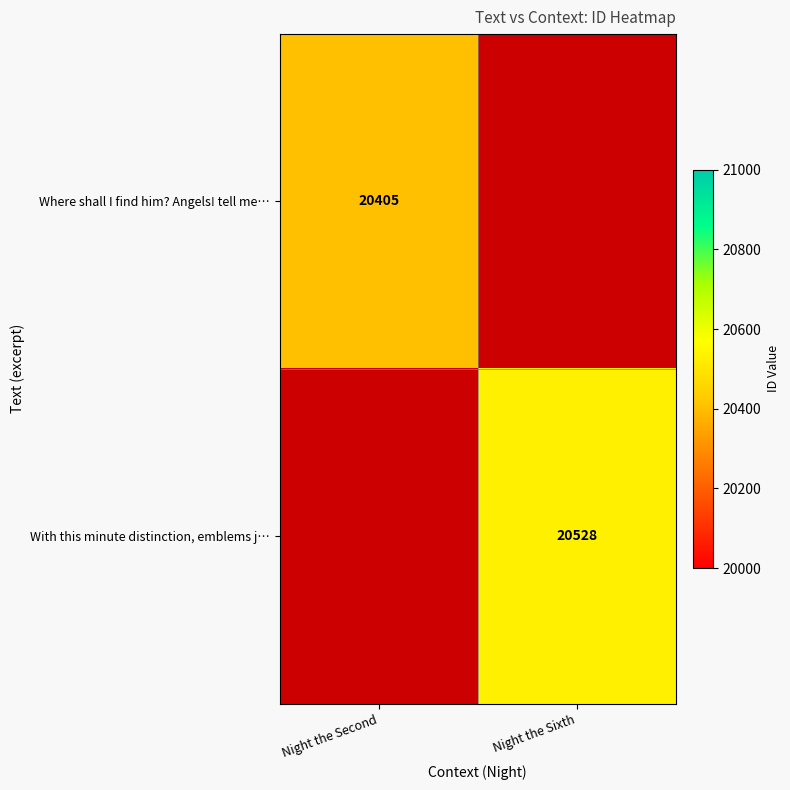

Is the value of Where shall I find him? Angels! tell me… at Night the Second greater than the value of With this minute distinction, emblems j… at Night the Sixth?

No